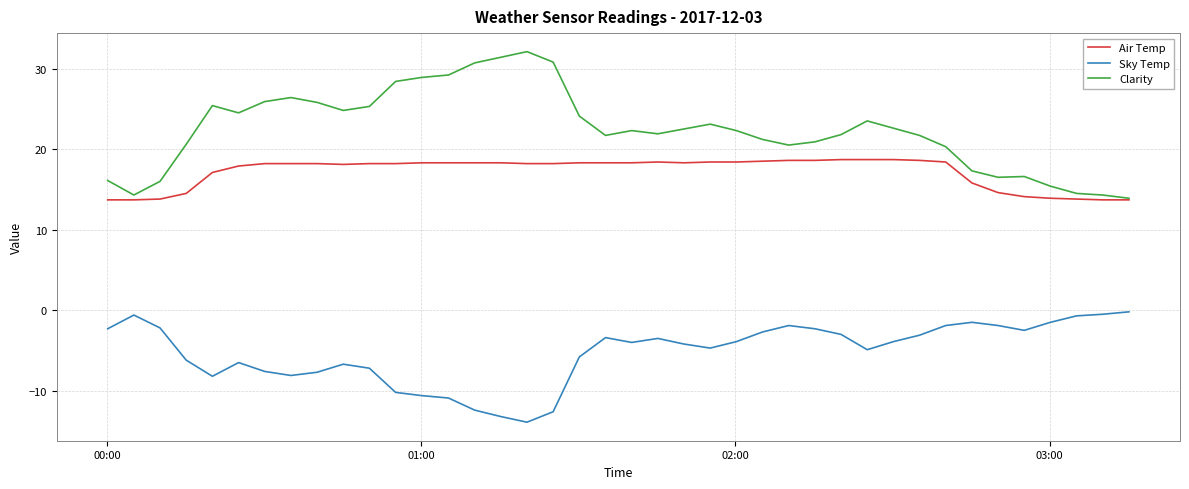

Which series has the largest range (max minus min)?

Clarity